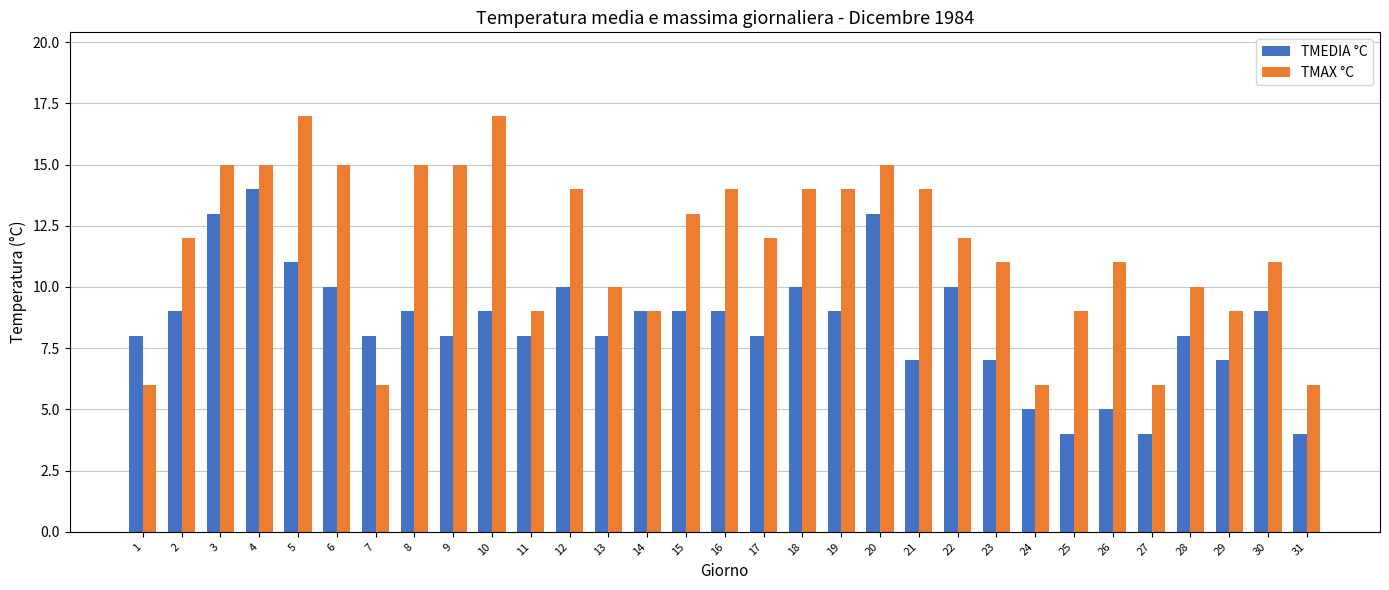

Which series has the widest spread of values?

TMAX °C